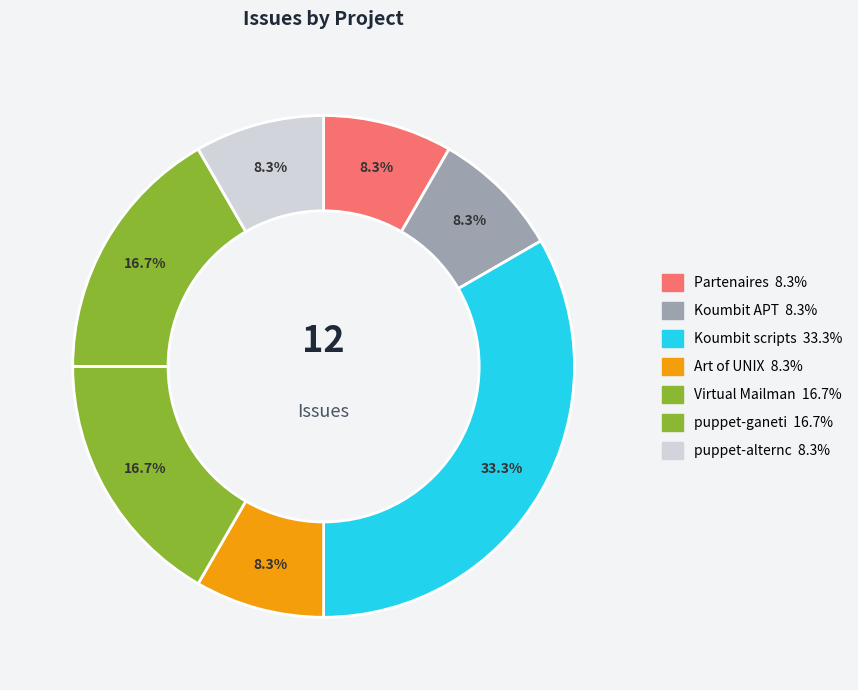

How many slices are in this pie chart?

7